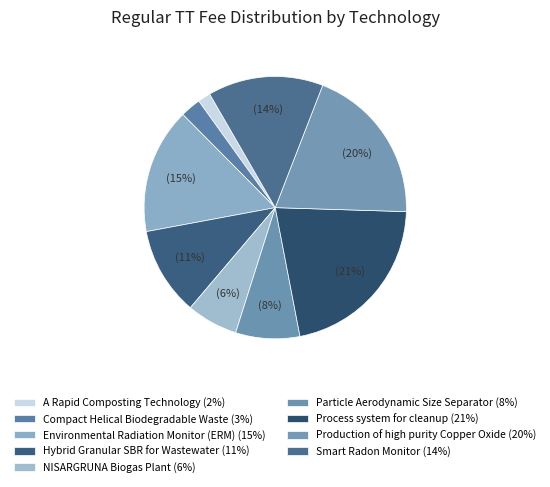

Is the sum of Environmental Radiation Monitor (ERM) and NISARGRUNA Biogas Plant greater than half?

No